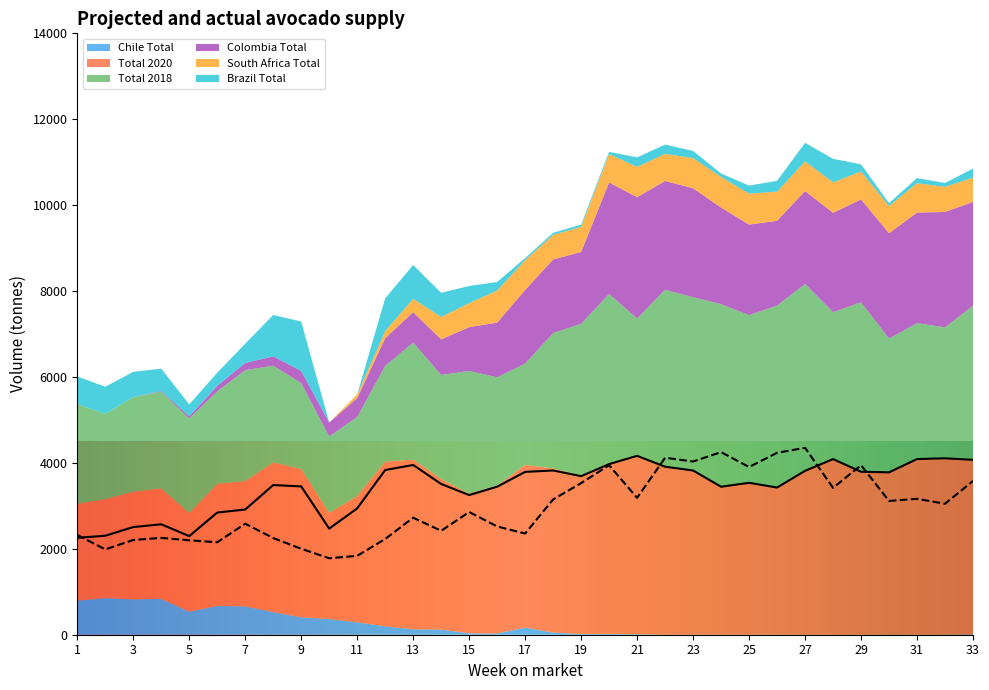

True or false: Brazil Total and Total 2020 intersect in this chart.

False